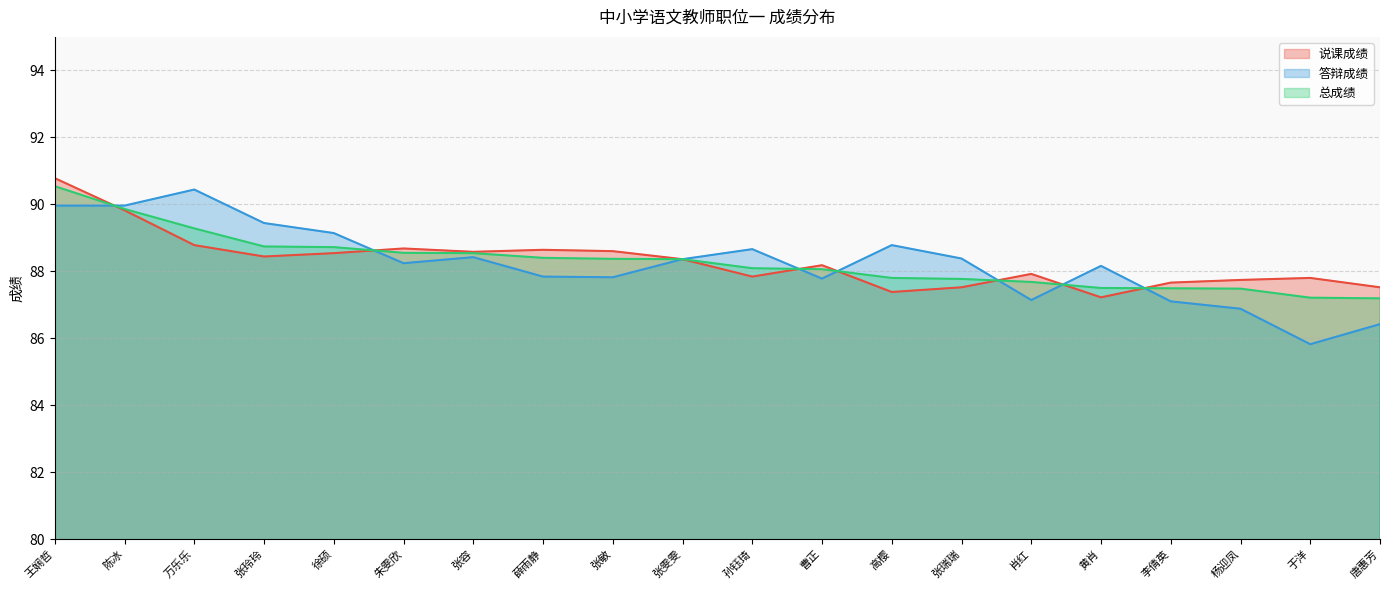

What value does the 说课成绩 series have at 杨迎凤?

87.7